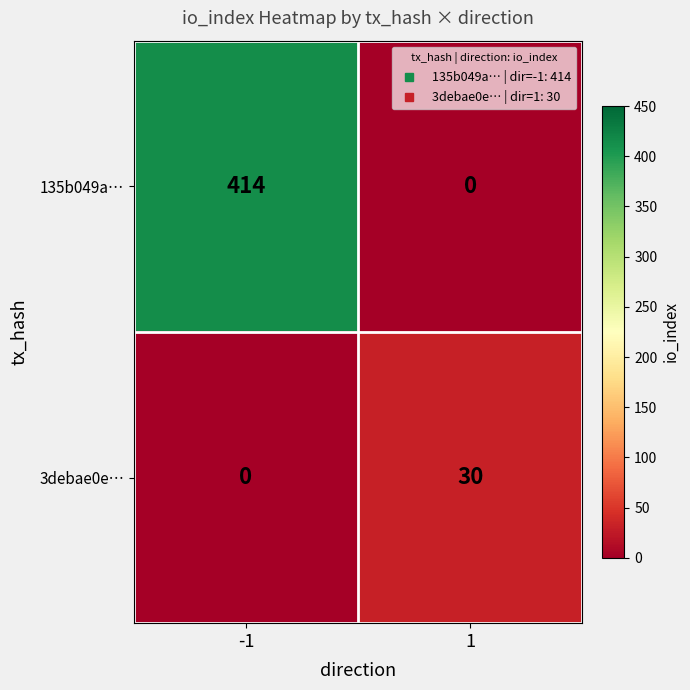

What is the maximum value shown in the chart?

414